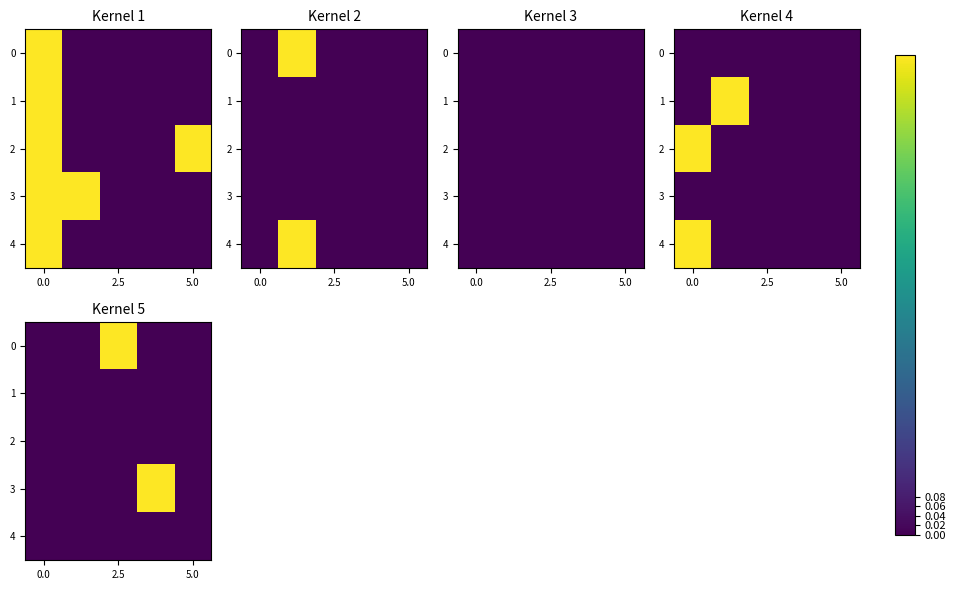

Which category has the highest value across all series?

2.5